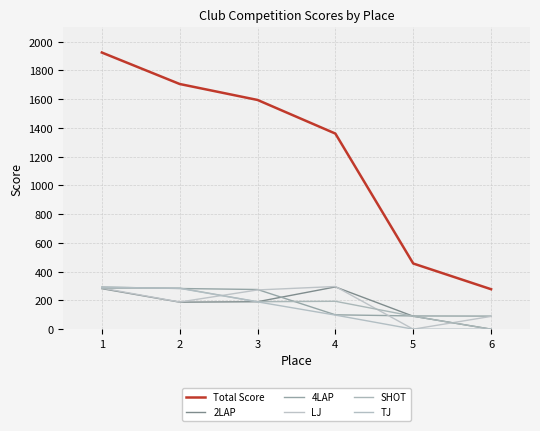

How many lines are shown in the chart?

6